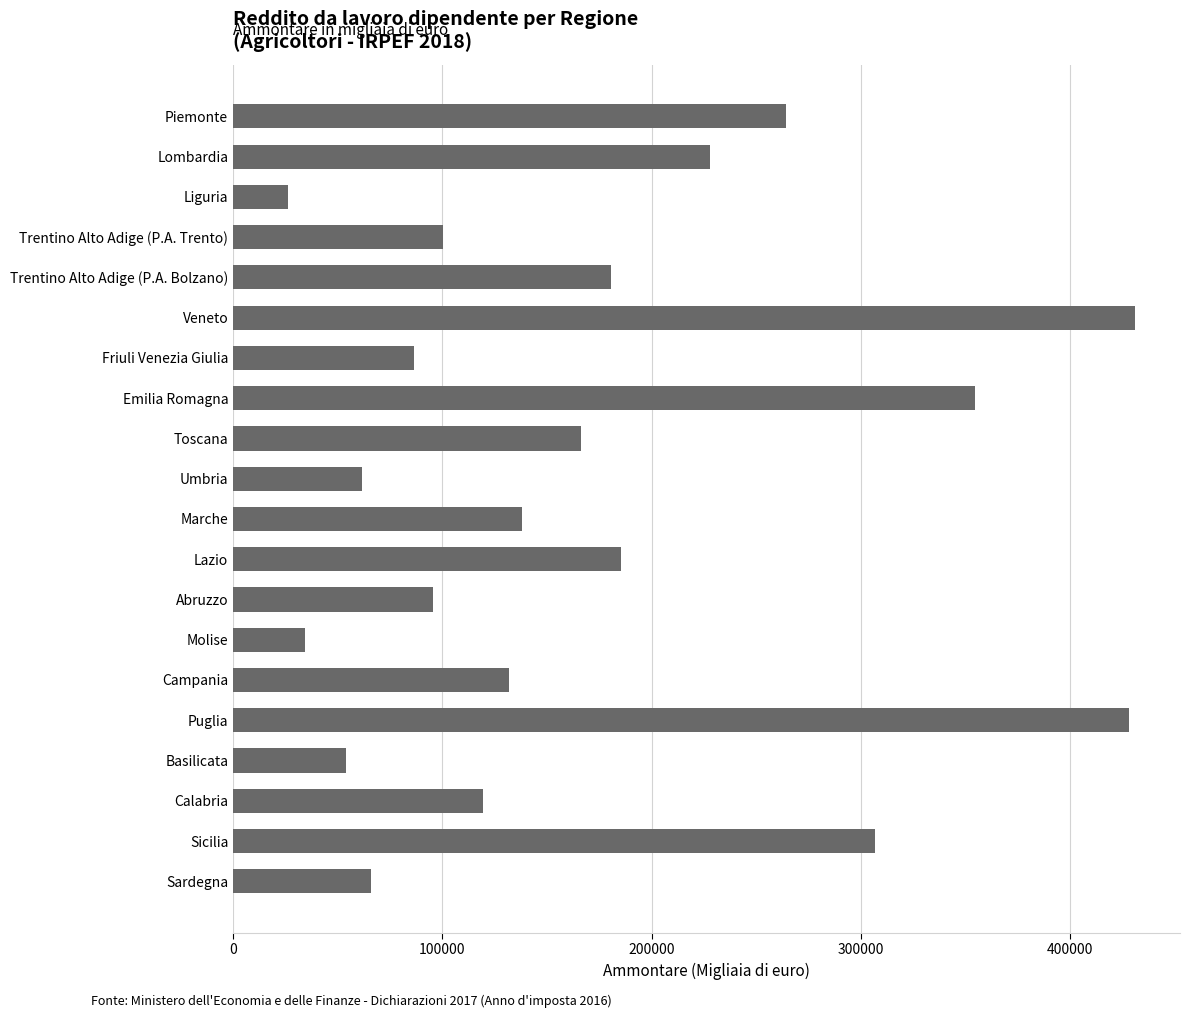

What is the ratio of the value at Puglia to the value at Liguria?

16.3